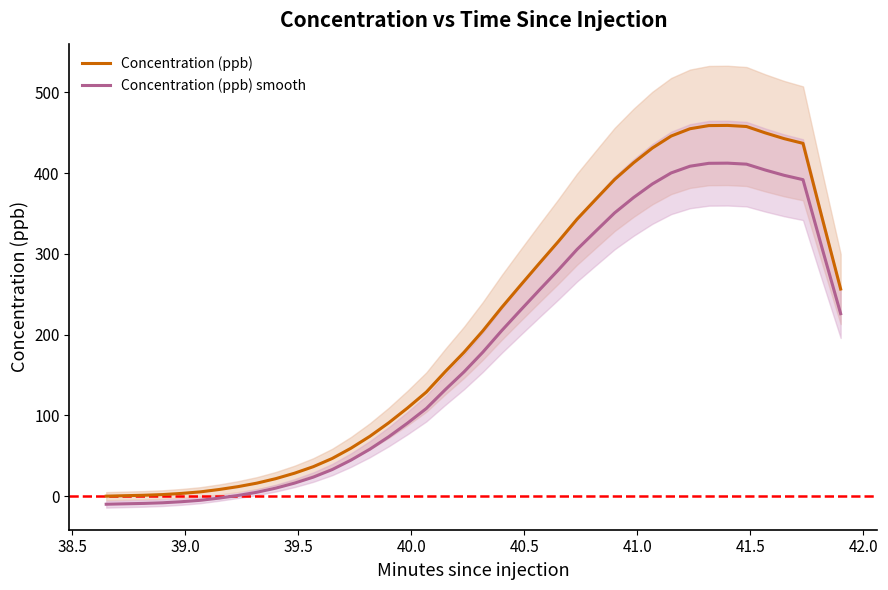

At how many categories does at least one series exceed 240?

18